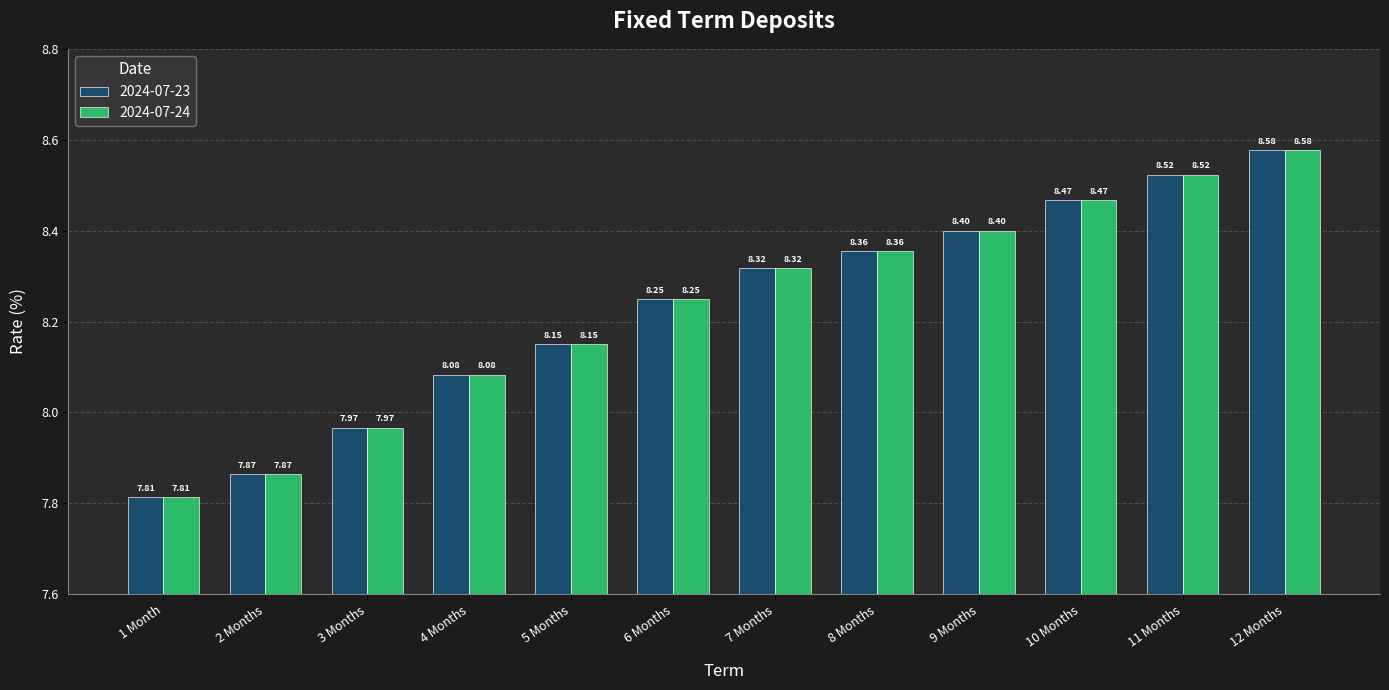

Rank the categories by 2024-07-23 value from lowest to highest.

1 Month, 2 Months, 3 Months, 4 Months, 5 Months, 6 Months, 7 Months, 8 Months, 9 Months, 10 Months, 11 Months, 12 Months